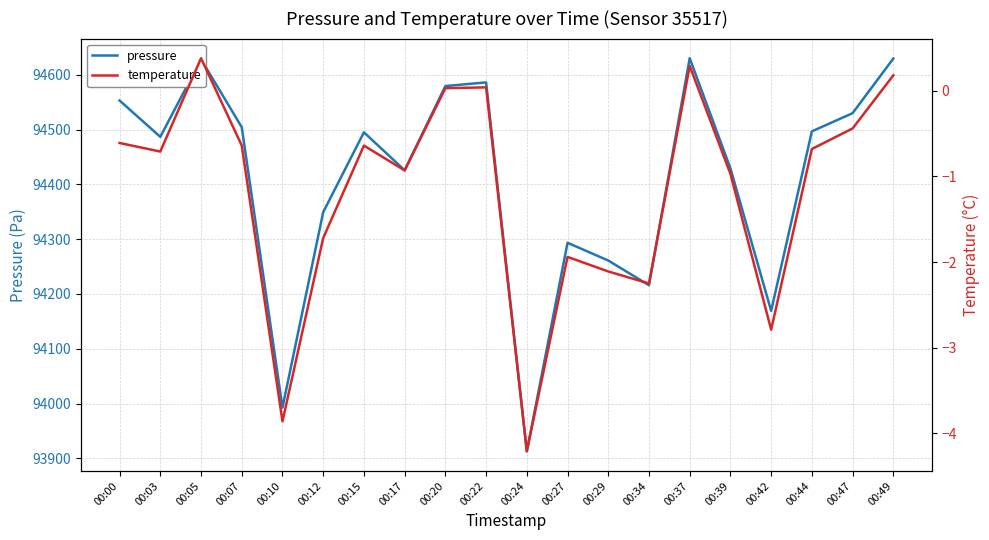

At which category is the sum across all series the highest?

00:37